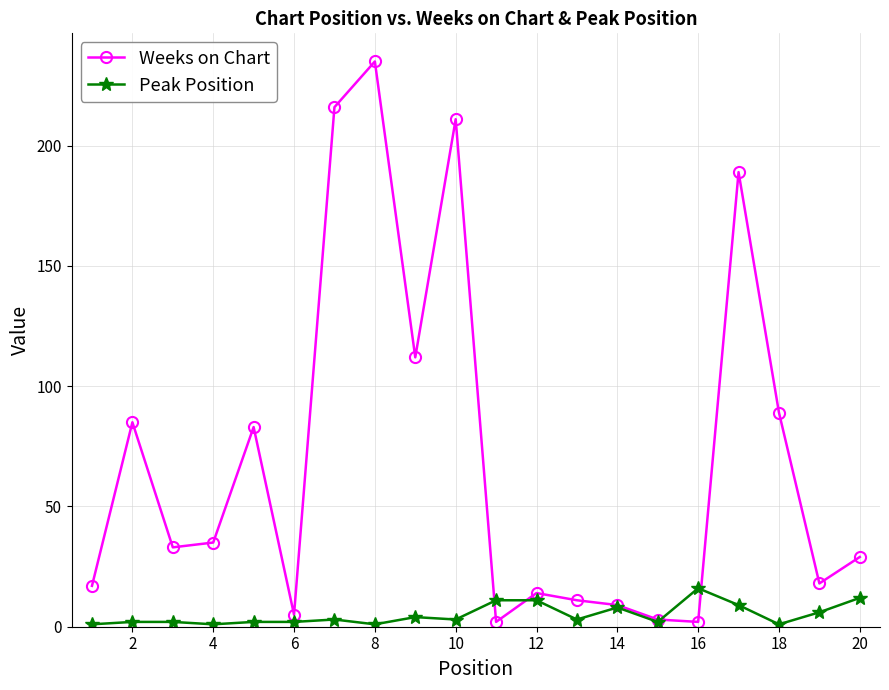

What is the greatest value displayed?

235